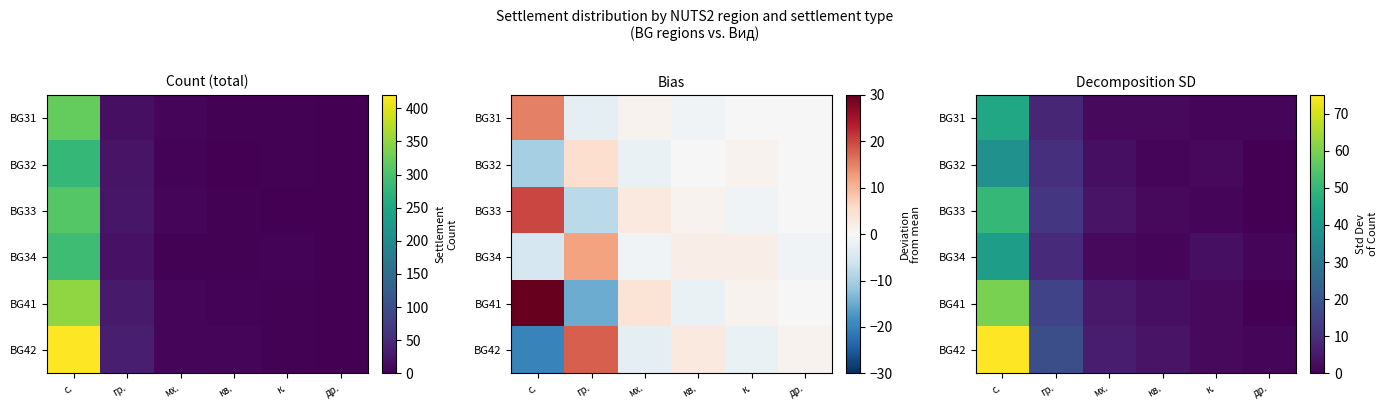

Which label corresponds to the smallest value in the chart?

др.